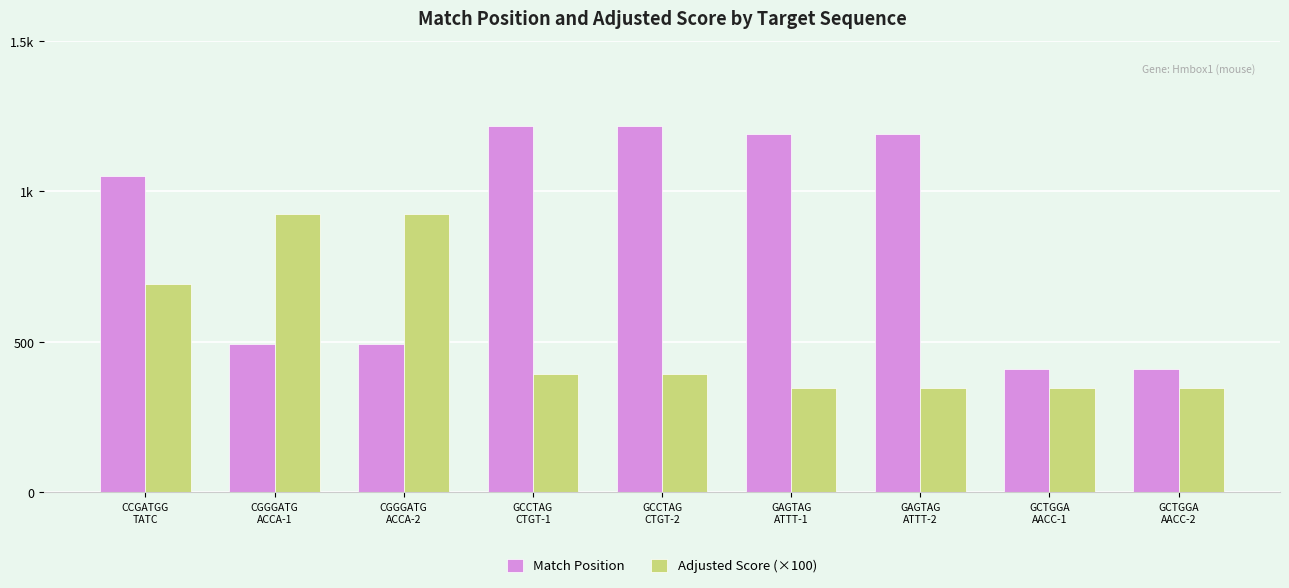

What are all the series names shown in the legend?

Match Position, Adjusted Score (×100)